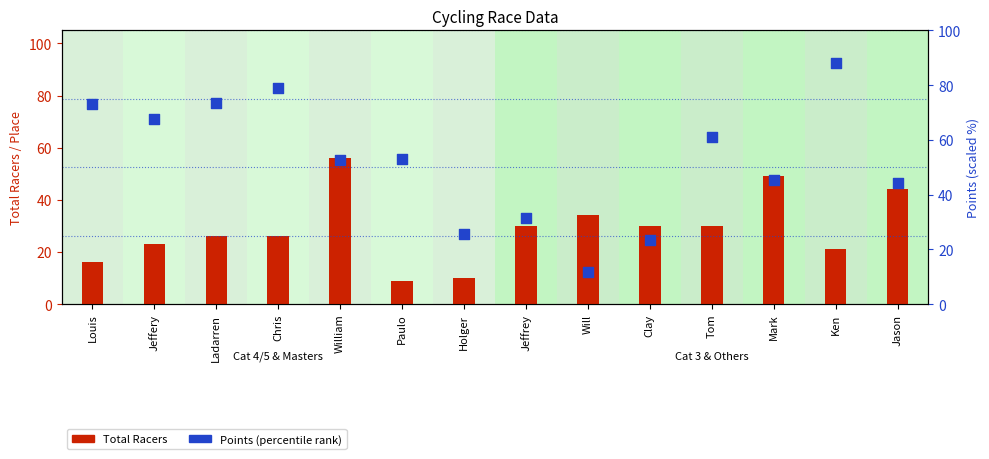

What are all the series names shown in the legend?

Total Racers, Points (percentile)